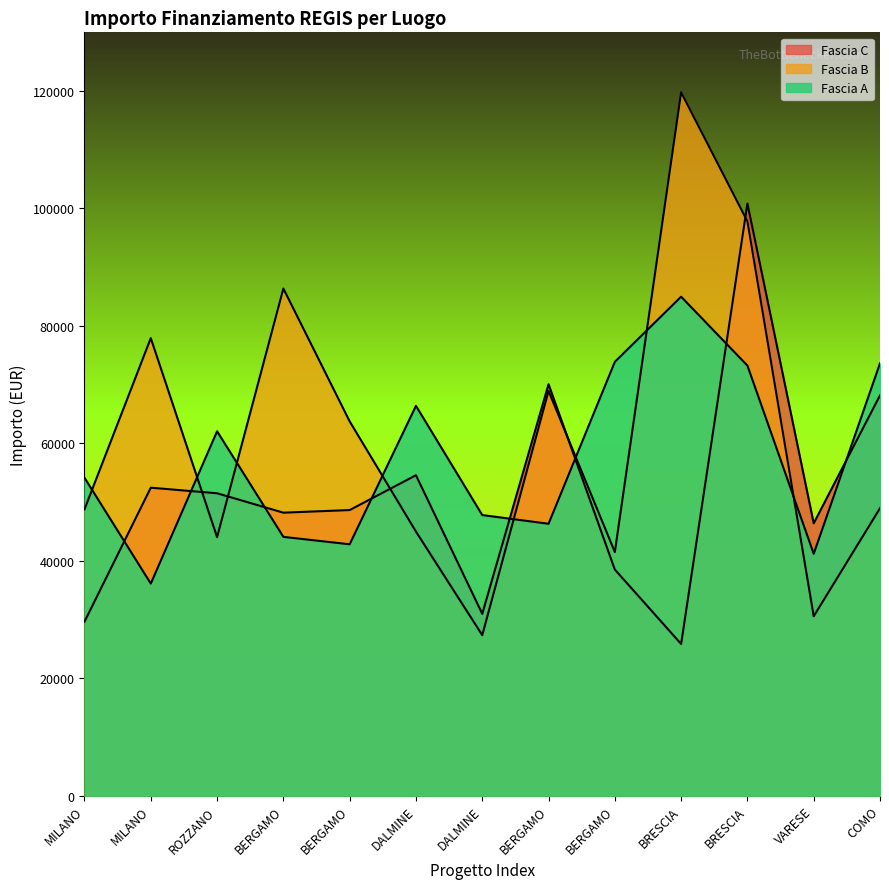

List the series in order of their peak value, lowest first.

Fascia A, Fascia C, Fascia B